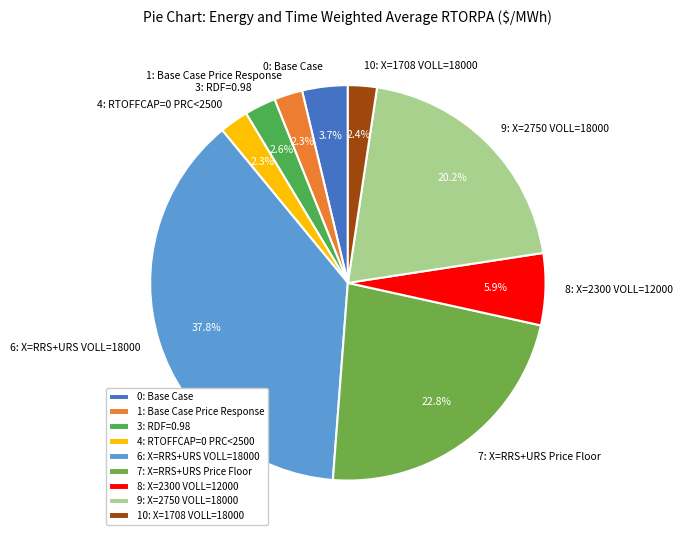

To the nearest percent, what percentage of the pie is 3: RDF=0.98?

3%